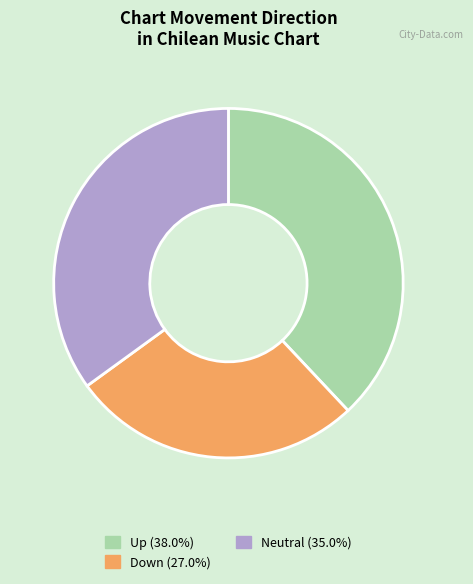

Does any single category account for the majority?

No